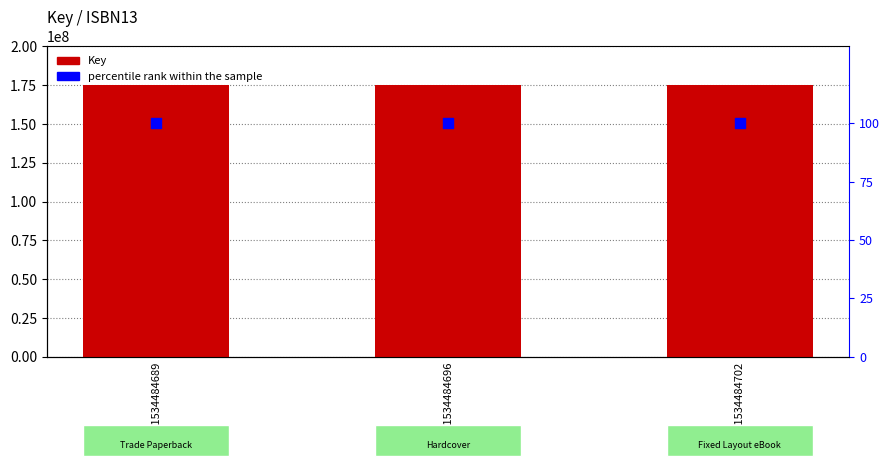

At which category is the sum across all series the highest?

9781534484689